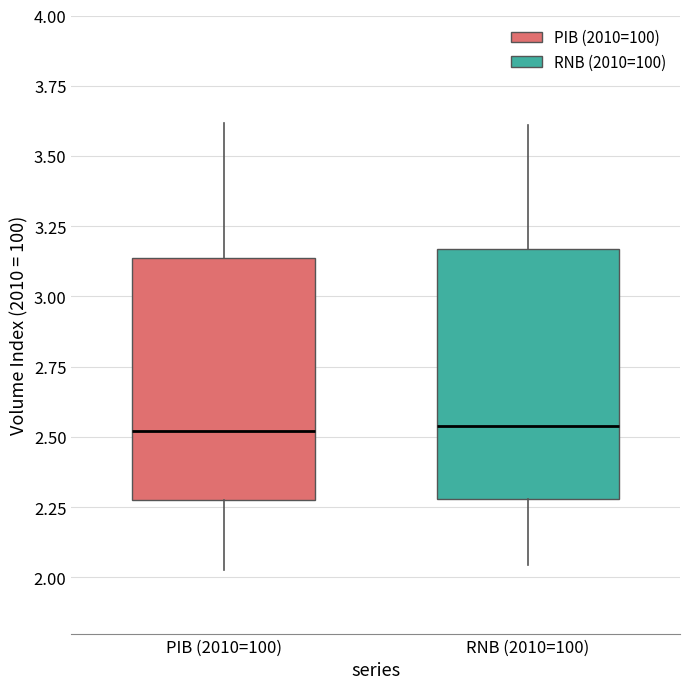

Reading left to right, transcribe this box plot: for each box, give where its median line is, the range the box spans, and where its two whiskers end, as read against the y-axis. The values are not printed on the chart, so give them approximately, as read against the axis.

PIB (2010=100): median 2.50, box 2.30 to 3.15, whiskers 2.05 to 3.60
RNB (2010=100): median 2.55, box 2.30 to 3.15, whiskers 2.05 to 3.60